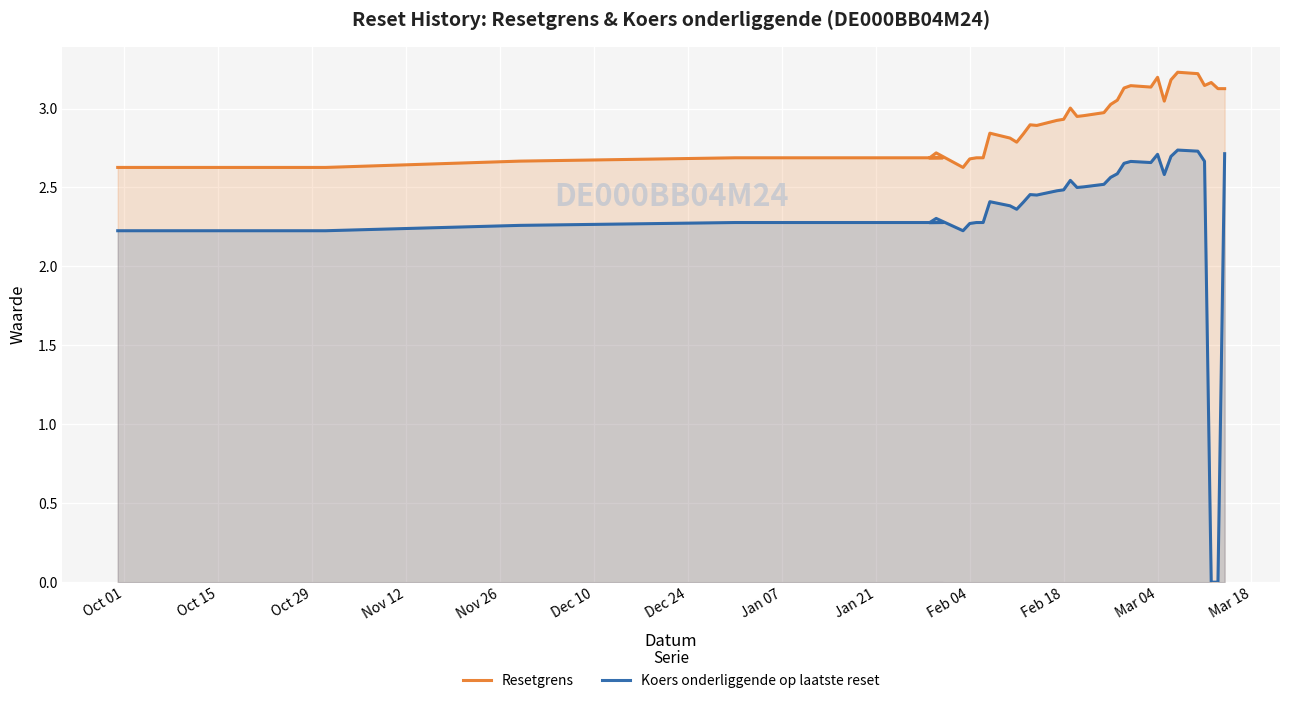

What is the highest value of the Koers onderliggende op laatste reset series?

2.7